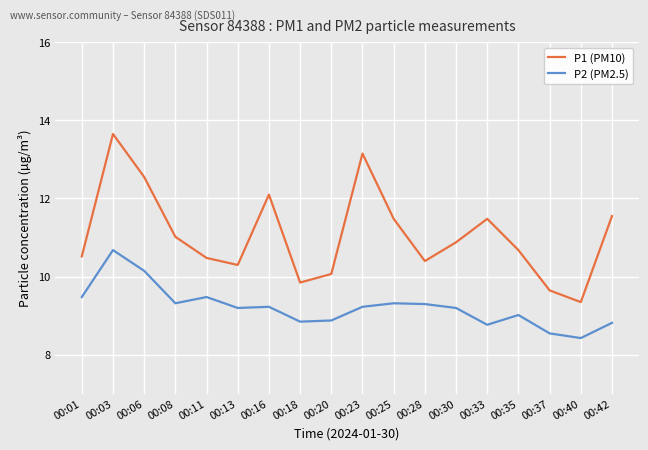

Between 00:20 and 00:28, which series saw the biggest shift?

P2 (PM2.5)